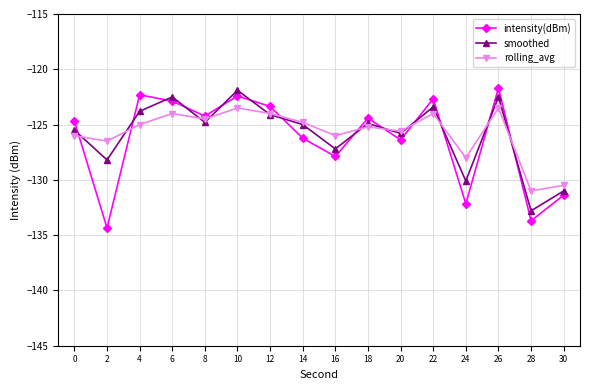

What is the total value across all series at 14?

-376.0